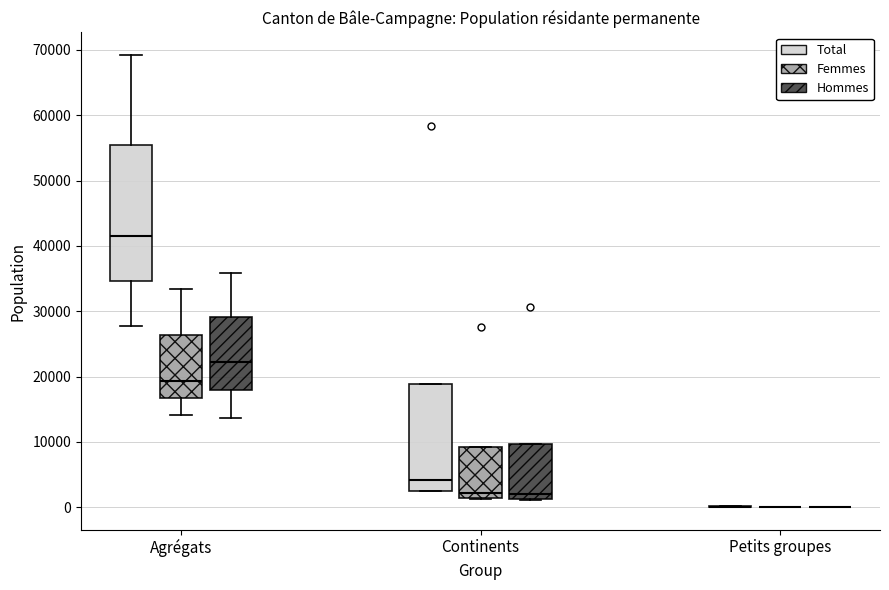

Reading left to right, read every box against the y-axis: the position of its median line, the range the box covers, and the ends of its whiskers. The values are not printed on the chart, so give them approximately, as read against the axis.

Agrégats (Total): median 42000, box 35000 to 55000, whiskers 28000 to 69000
Agrégats (Femmes): median 19000, box 17000 to 26000, whiskers 14000 to 33000
Agrégats (Hommes): median 22000, box 18000 to 29000, whiskers 14000 to 36000
Continents (Total): median 4000, box 3000 to 19000, whiskers 2000 to 19000
Continents (Femmes): median 2000, box 1000 to 9000, whiskers 1000 to 9000
Continents (Hommes): median 2000, box 1000 to 10000, whiskers 1000 to 10000
Petits groupes (Total): box collapsed to a line at 0, whiskers 0 to 0
Petits groupes (Femmes): box collapsed to a line at 0, whiskers 0 to 0
Petits groupes (Hommes): box collapsed to a line at 0, whiskers 0 to 0